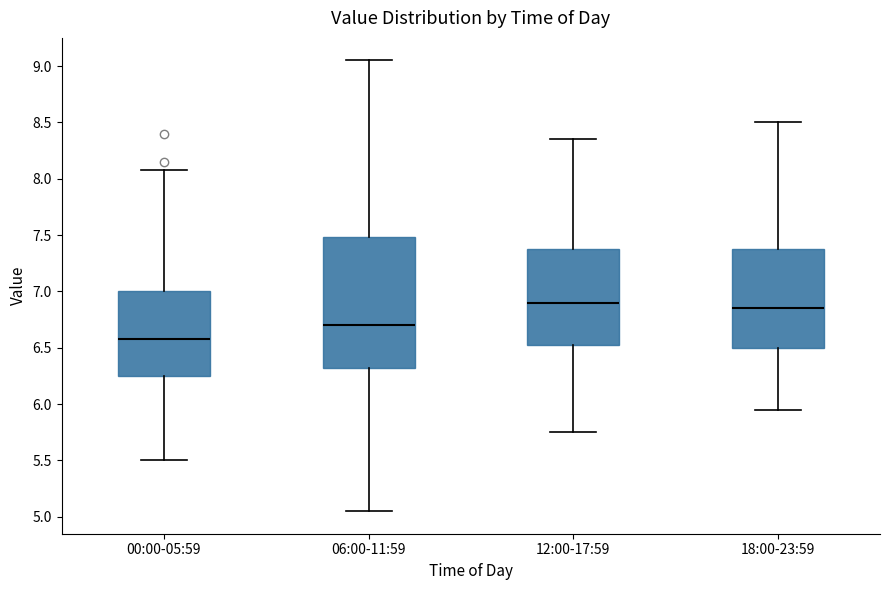

Reading left to right, transcribe this box plot: for each box, give where its median line is, the range the box spans, and where its two whiskers end, as read against the y-axis. The values are not printed on the chart, so give them approximately, as read against the axis.

00:00-05:59: median 6.60, box 6.25 to 7.00, whiskers 5.50 to 8.10
06:00-11:59: median 6.70, box 6.35 to 7.50, whiskers 5.05 to 9.05
12:00-17:59: median 6.90, box 6.55 to 7.40, whiskers 5.75 to 8.35
18:00-23:59: median 6.85, box 6.50 to 7.40, whiskers 5.95 to 8.50